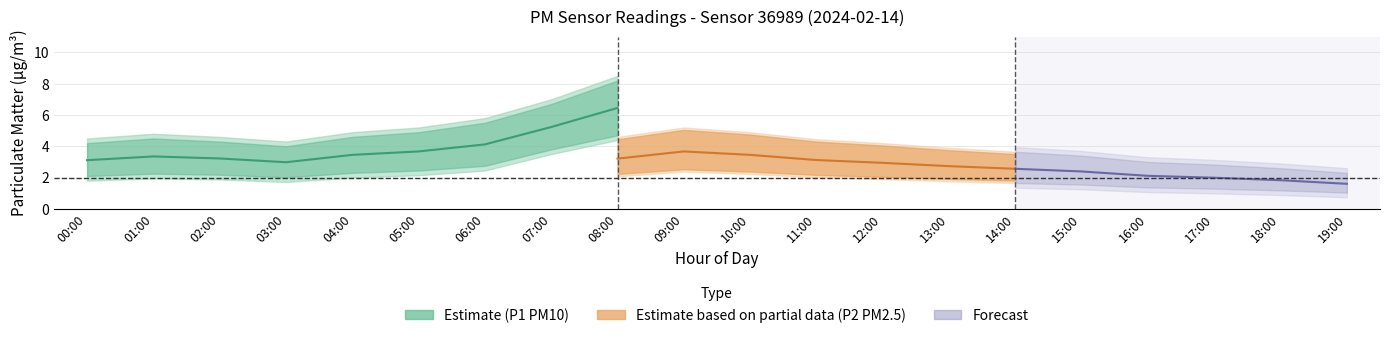

Which series has the largest total across all categories?

P1_upper